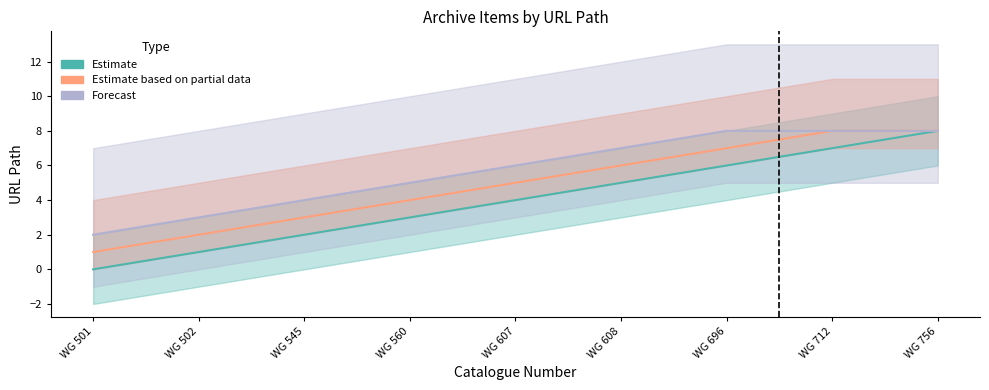

At how many categories does at least one series exceed 5?

4